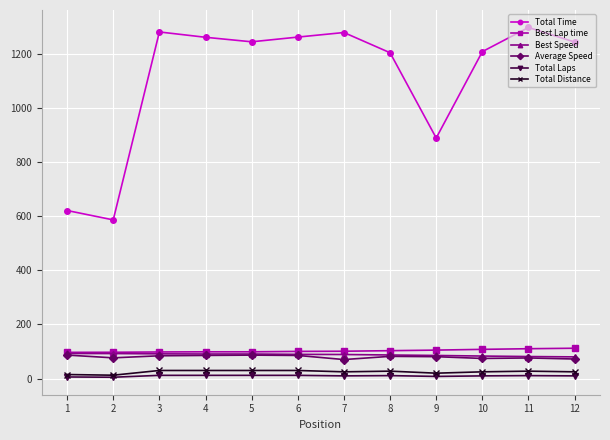

What is the minimum value for Average Speed?

70.4